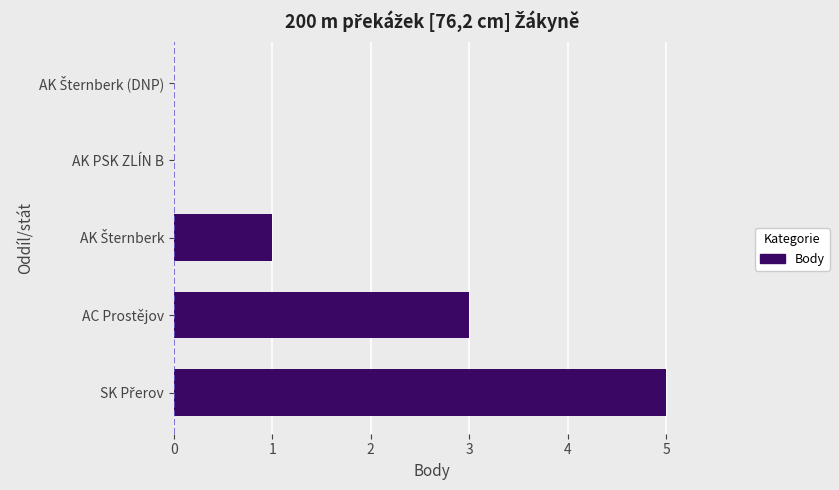

What is the greatest value displayed?

5